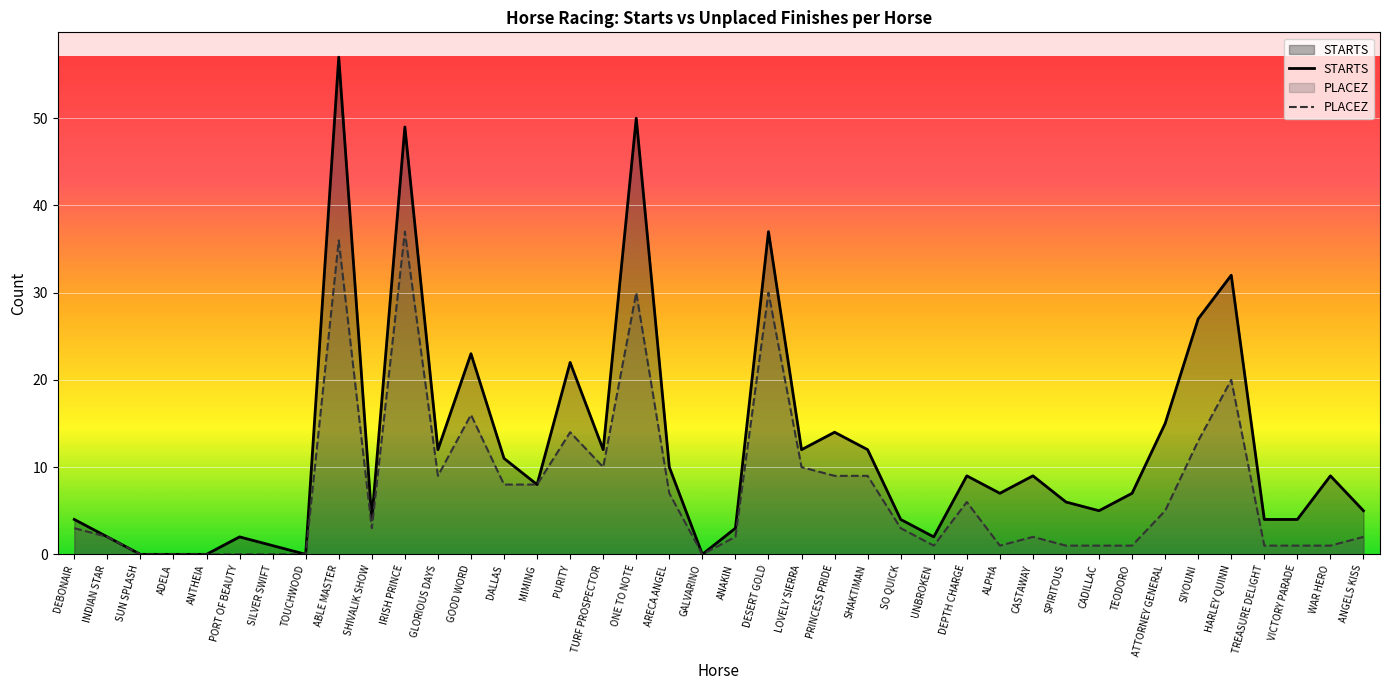

Where is STARTS nearest to the value 28?

SIYOUNI